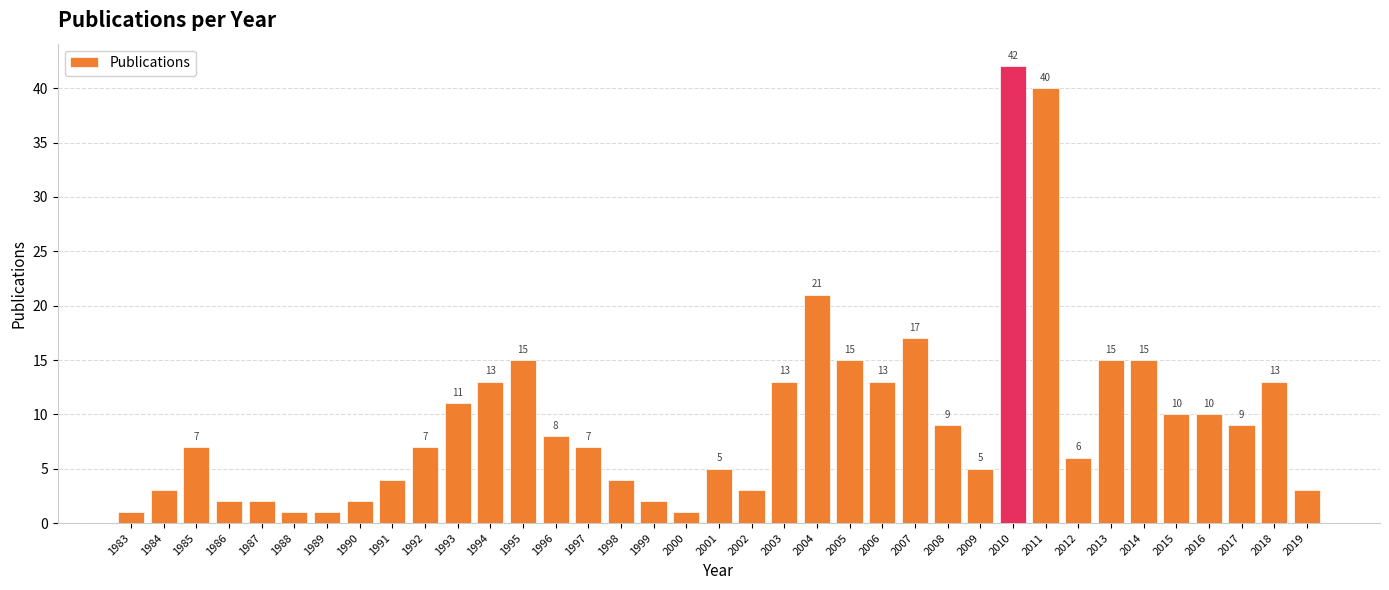

What is the approximate value at 2004?

21